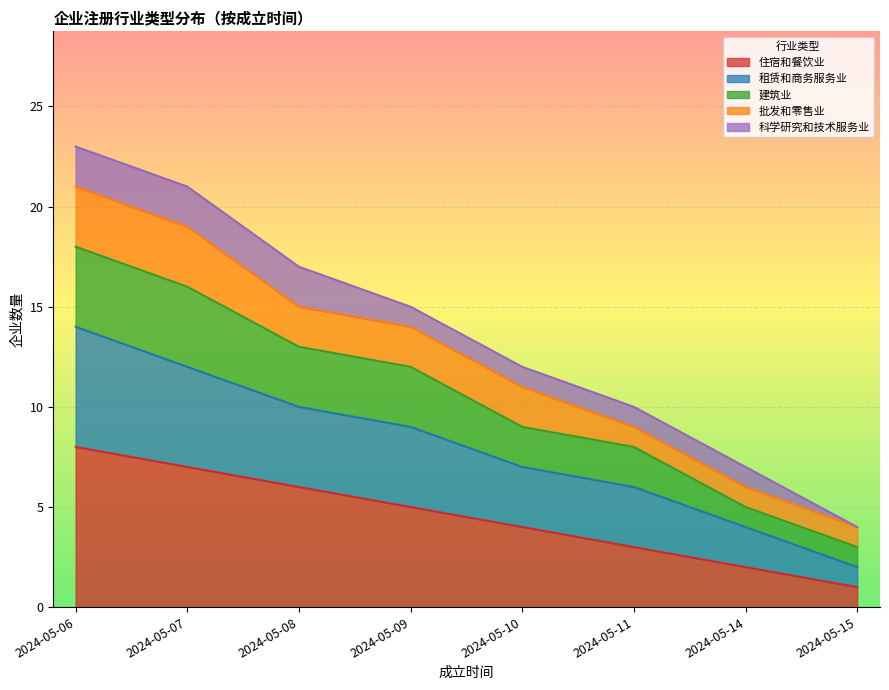

The value of 租赁和商务服务业 at 2024-05-06 is 14. True or false?

True